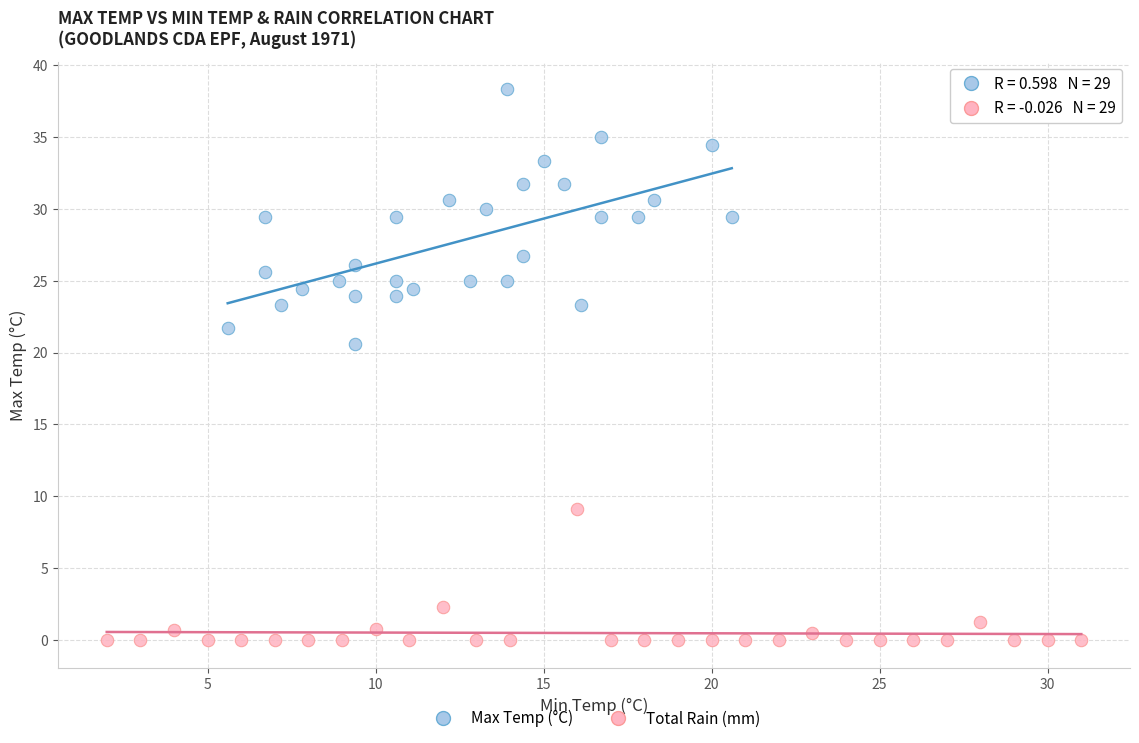

Which series has the largest Y range (max minus min)?

Max Temp (°C)